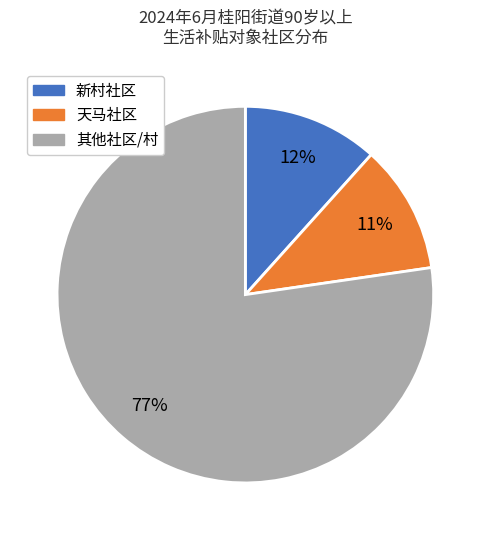

Is there a majority slice in this chart?

Yes